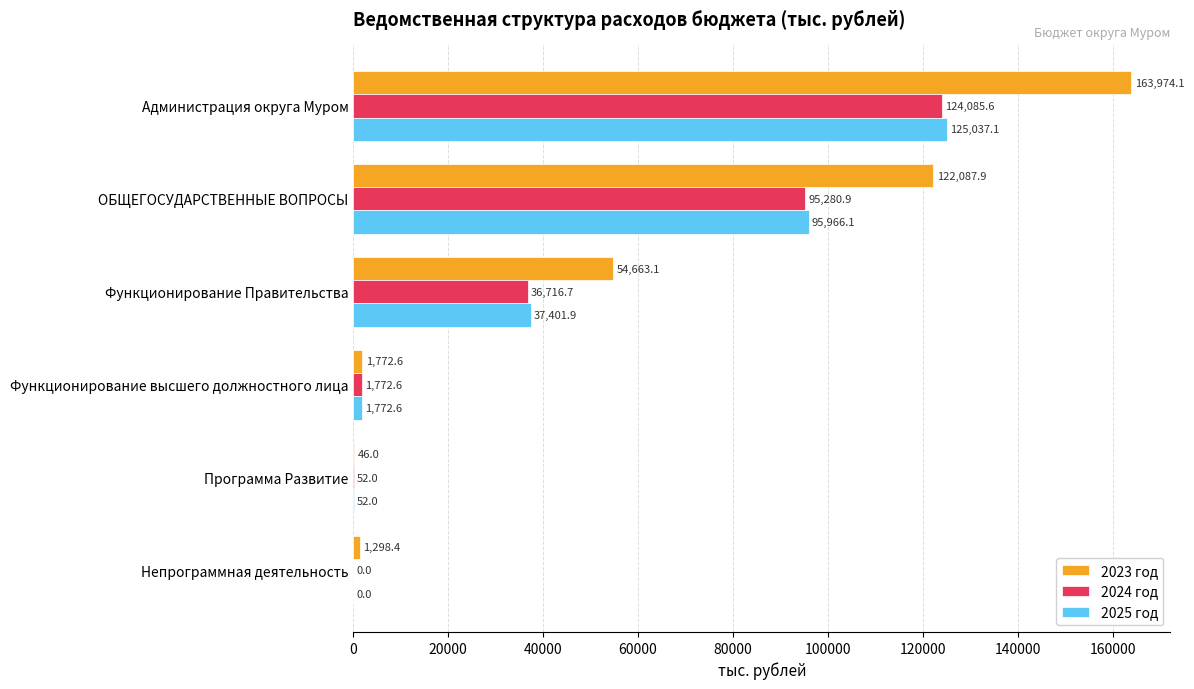

Between ОБЩЕГОСУДАРСТВЕННЫЕ ВОПРОСЫ and Программа Развитие, which series saw the biggest shift?

2023 год